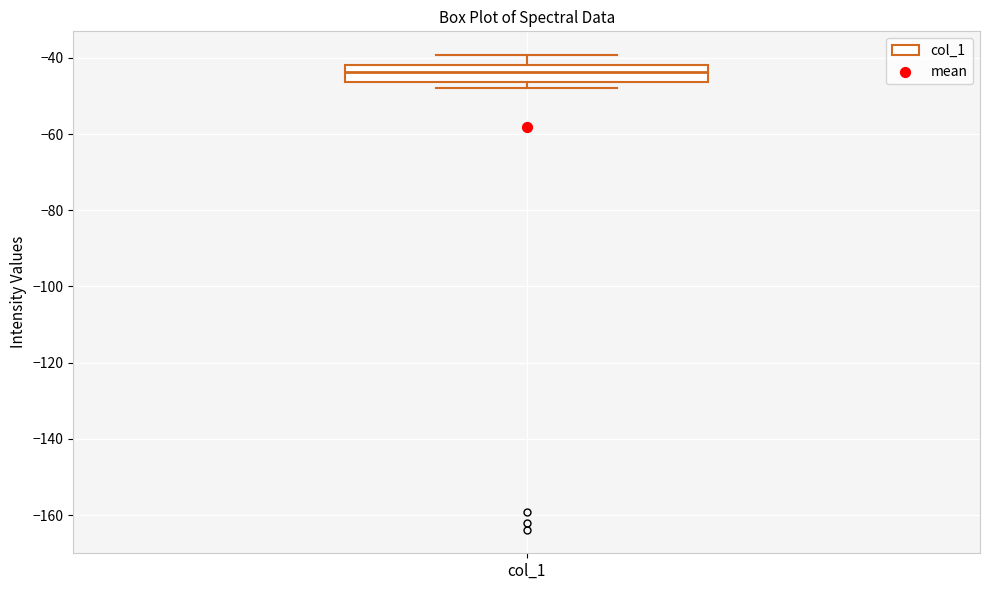

Read this box plot against the y-axis: the position of the median line, the range covered by the box, and the ends of both whiskers. The values are not printed on the chart, so give them approximately, as read against the axis.

median -44, box -46 to -42, whiskers -48 to -40